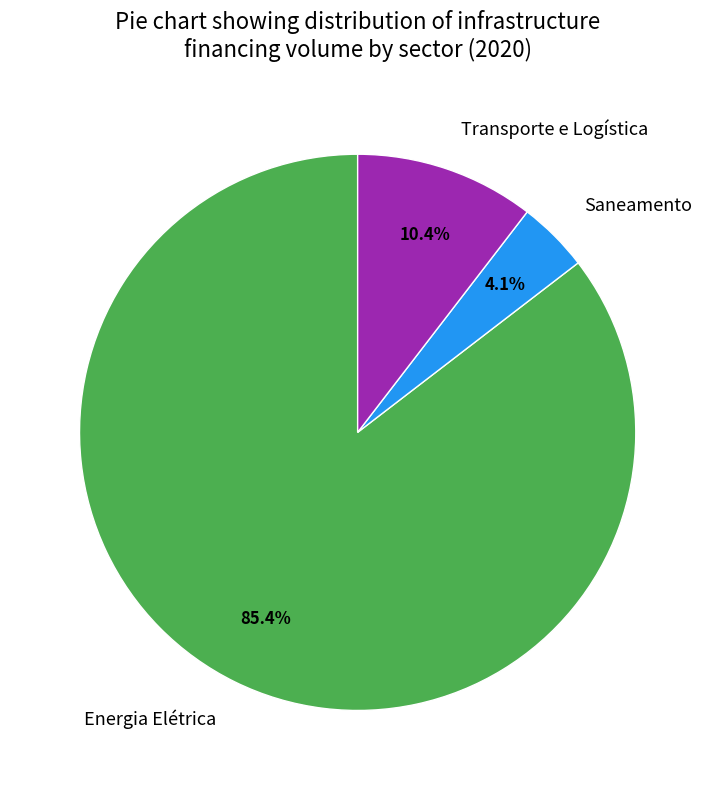

Rank the categories by value from highest to lowest.

Energia Elétrica, Transporte e Logística, Saneamento